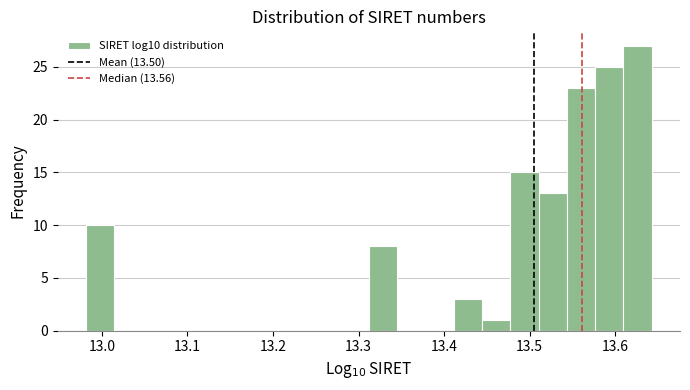

Around what value on the x-axis is the tallest bar? Give the approximate position of its centre, as read against the axis.

13.63